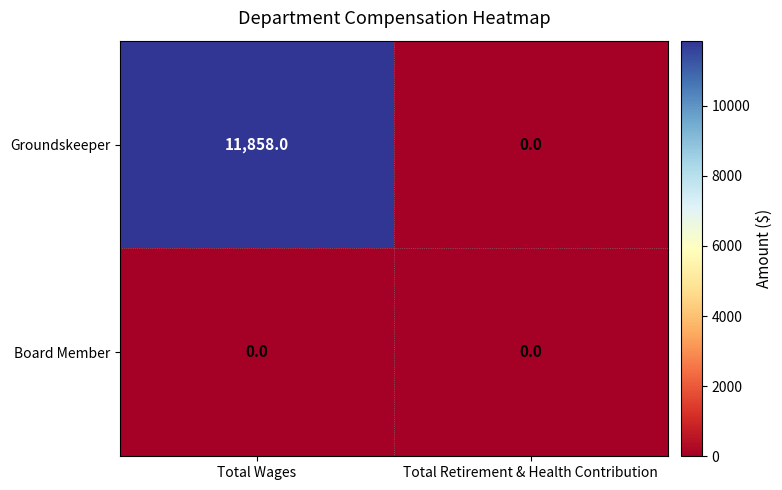

What is the difference between the Groundskeeper values at Total Wages and Total Retirement & Health Contribution?

11858